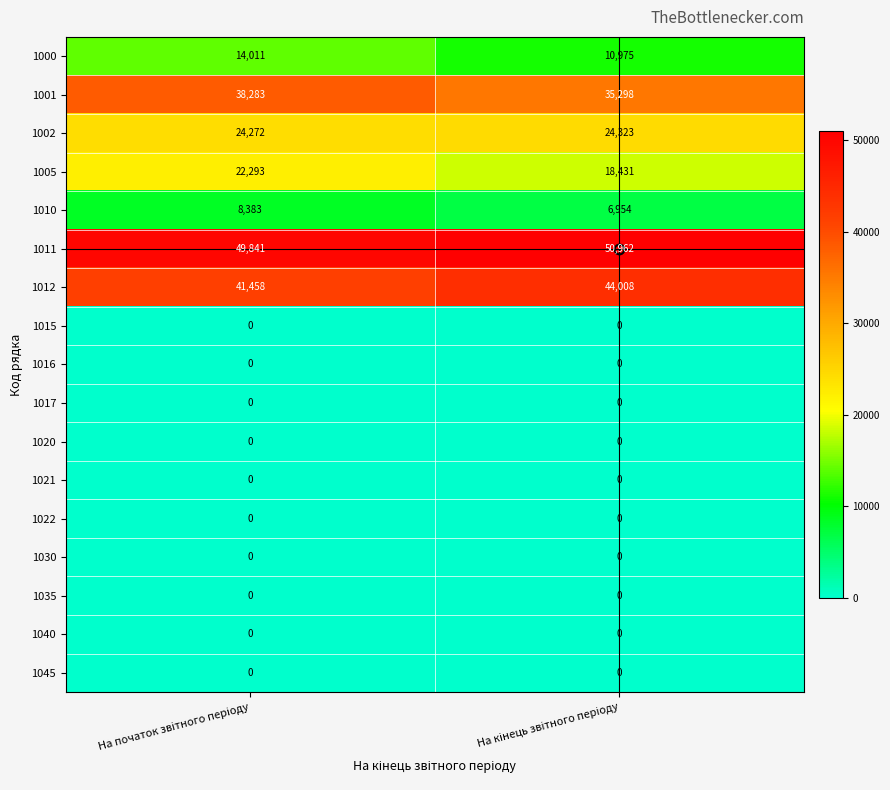

What is the average value of the 1002 series?

24298